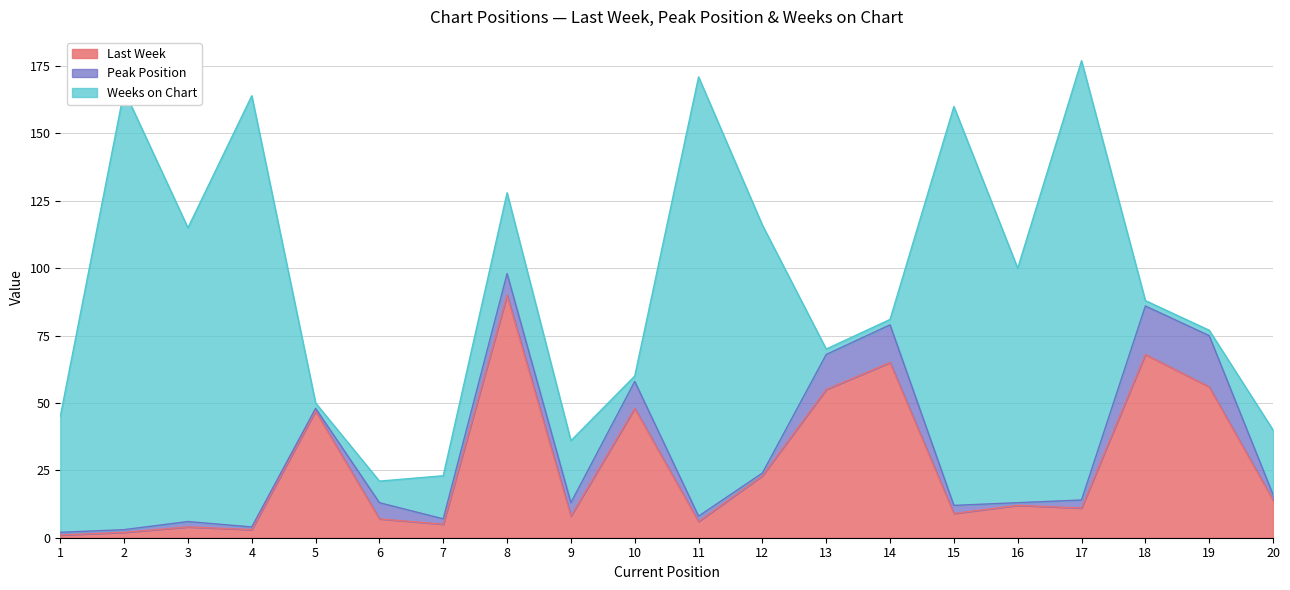

What is the total value across all series at 2?

166